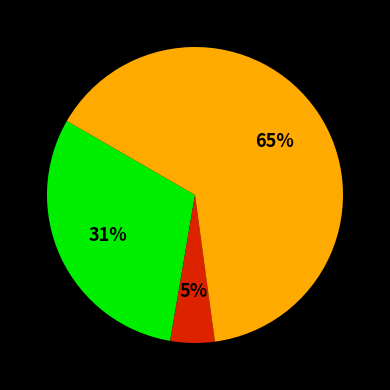

Is there a majority slice in this chart?

Yes